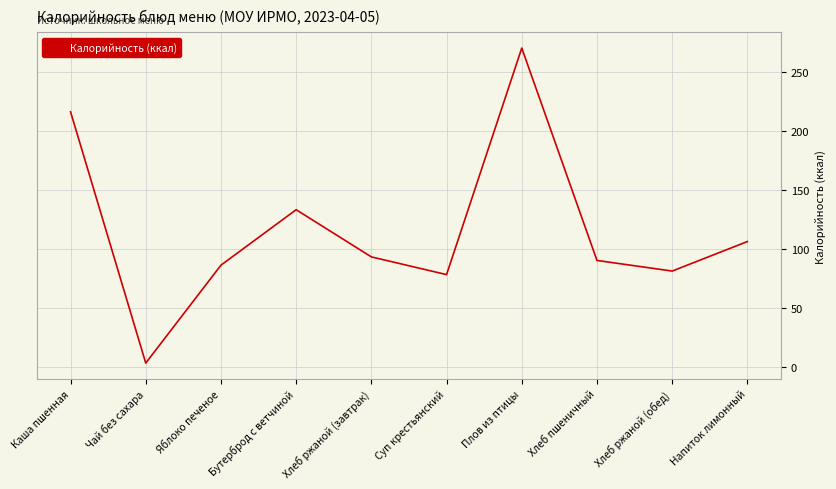

List the labels in order of value, smallest first.

Чай без сахара, Суп крестьянский, Хлеб ржаной (обед), Яблоко печеное, Хлеб пшеничный, Хлеб ржаной (завтрак), Напиток лимонный, Бутерброд с ветчиной, Каша пшенная, Плов из птицы